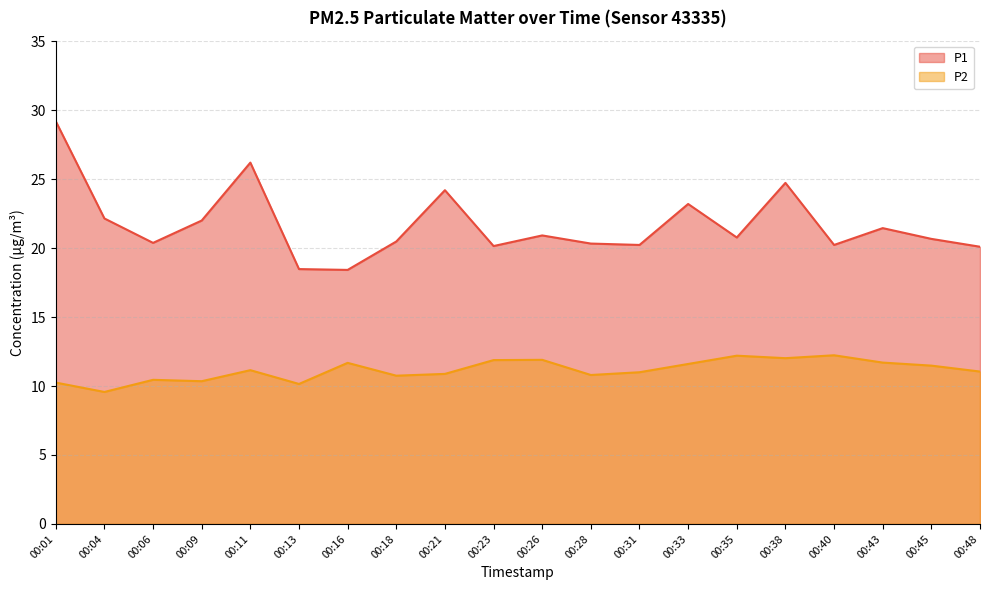

Rank the series by their average value, from lowest to highest.

P2, P1